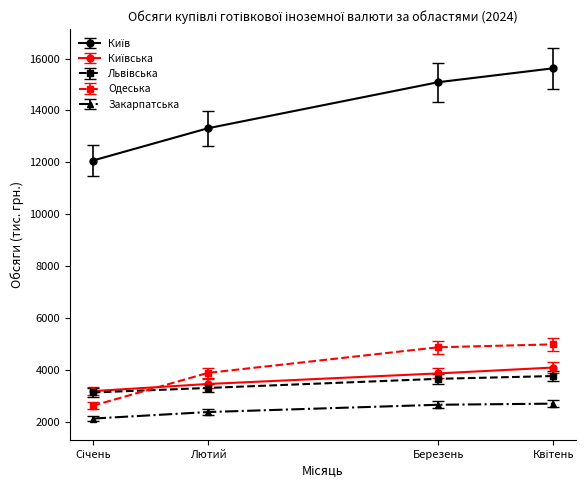

True or false: Закарпатська has more than 2 interior local peaks.

False